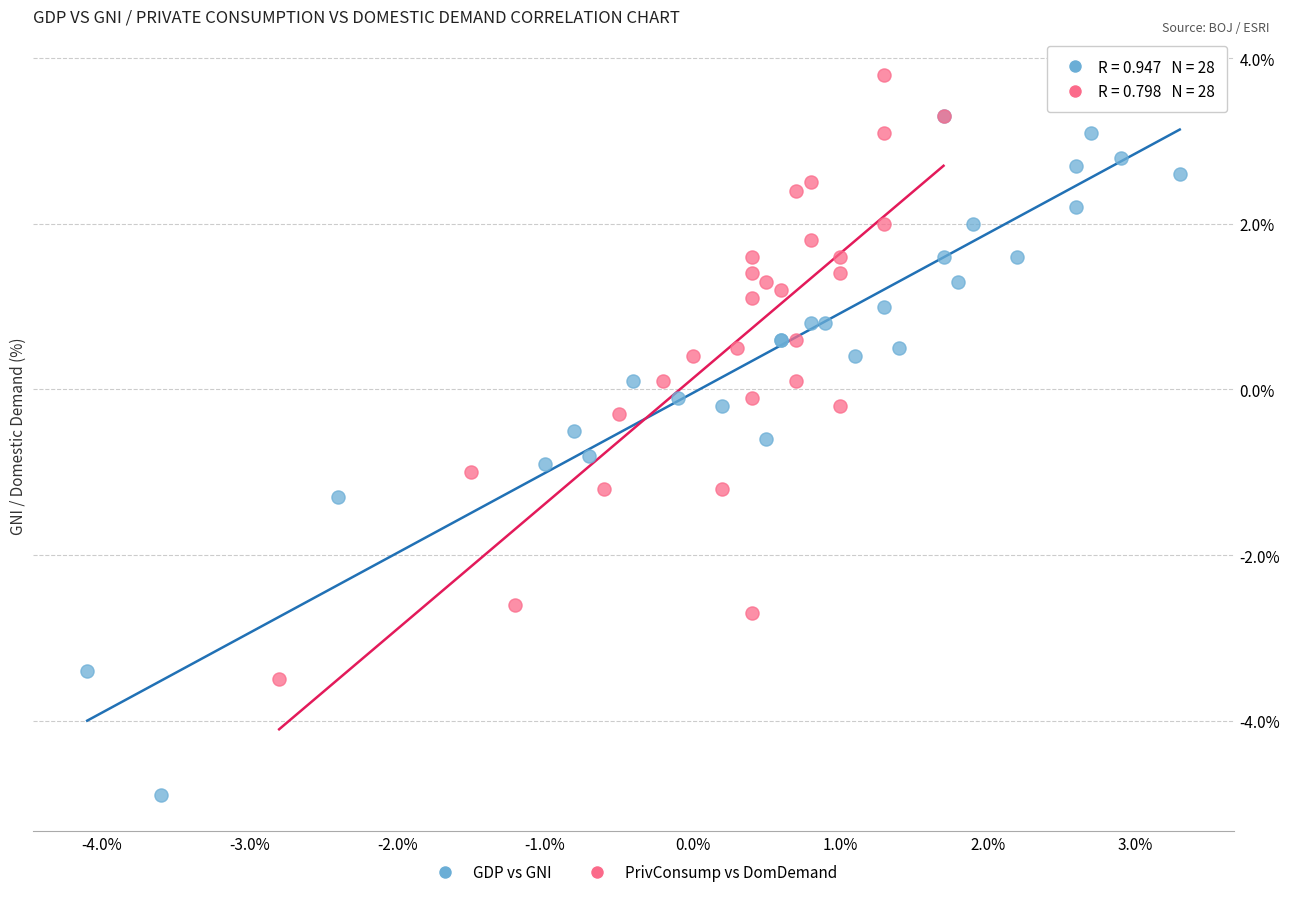

Which series has the largest Y range (max minus min)?

GDP vs GNI